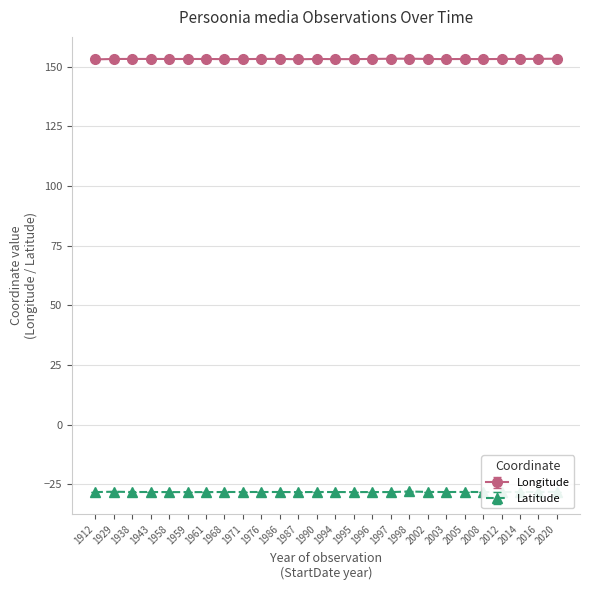

The Latitude series shows -28.2 at 1912. True or false?

True